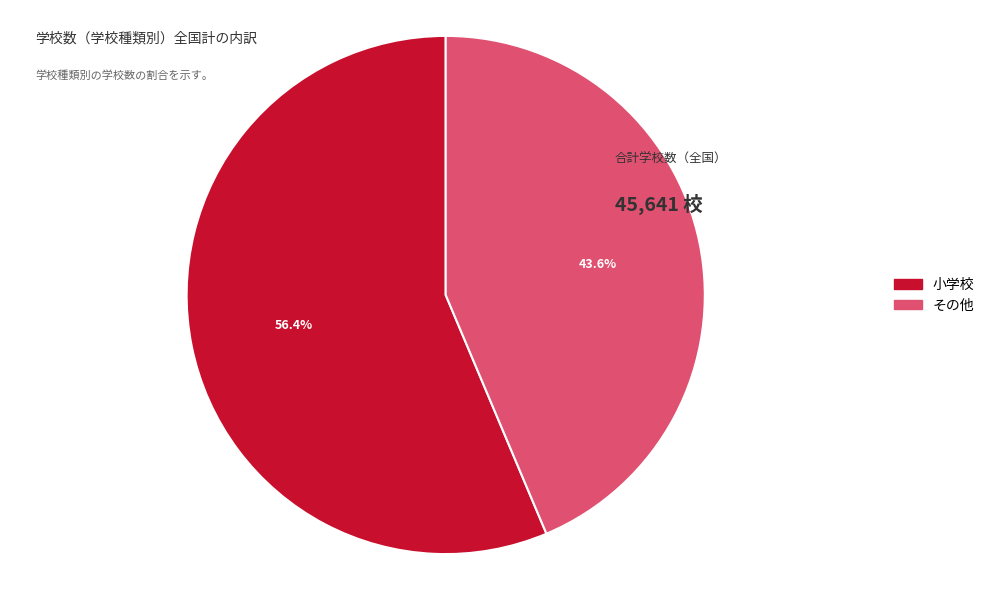

How many segments does this pie chart have?

2